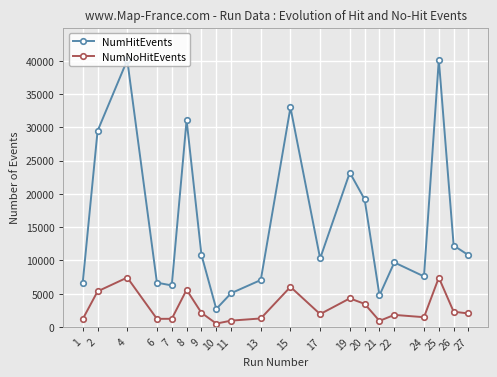

What is the greatest value displayed?

40169